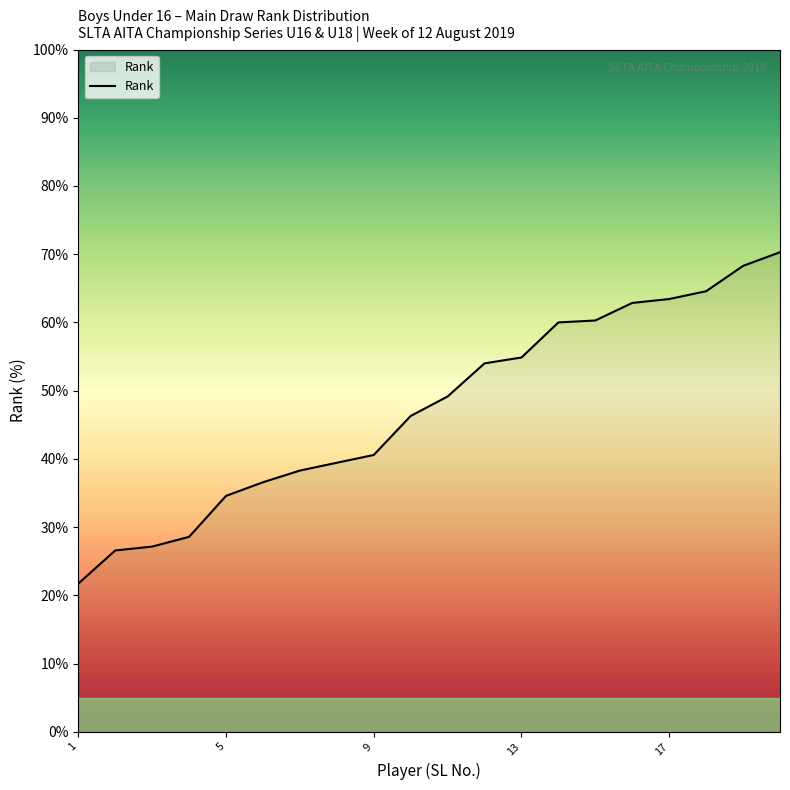

What is the minimum value shown in the chart?

21.7